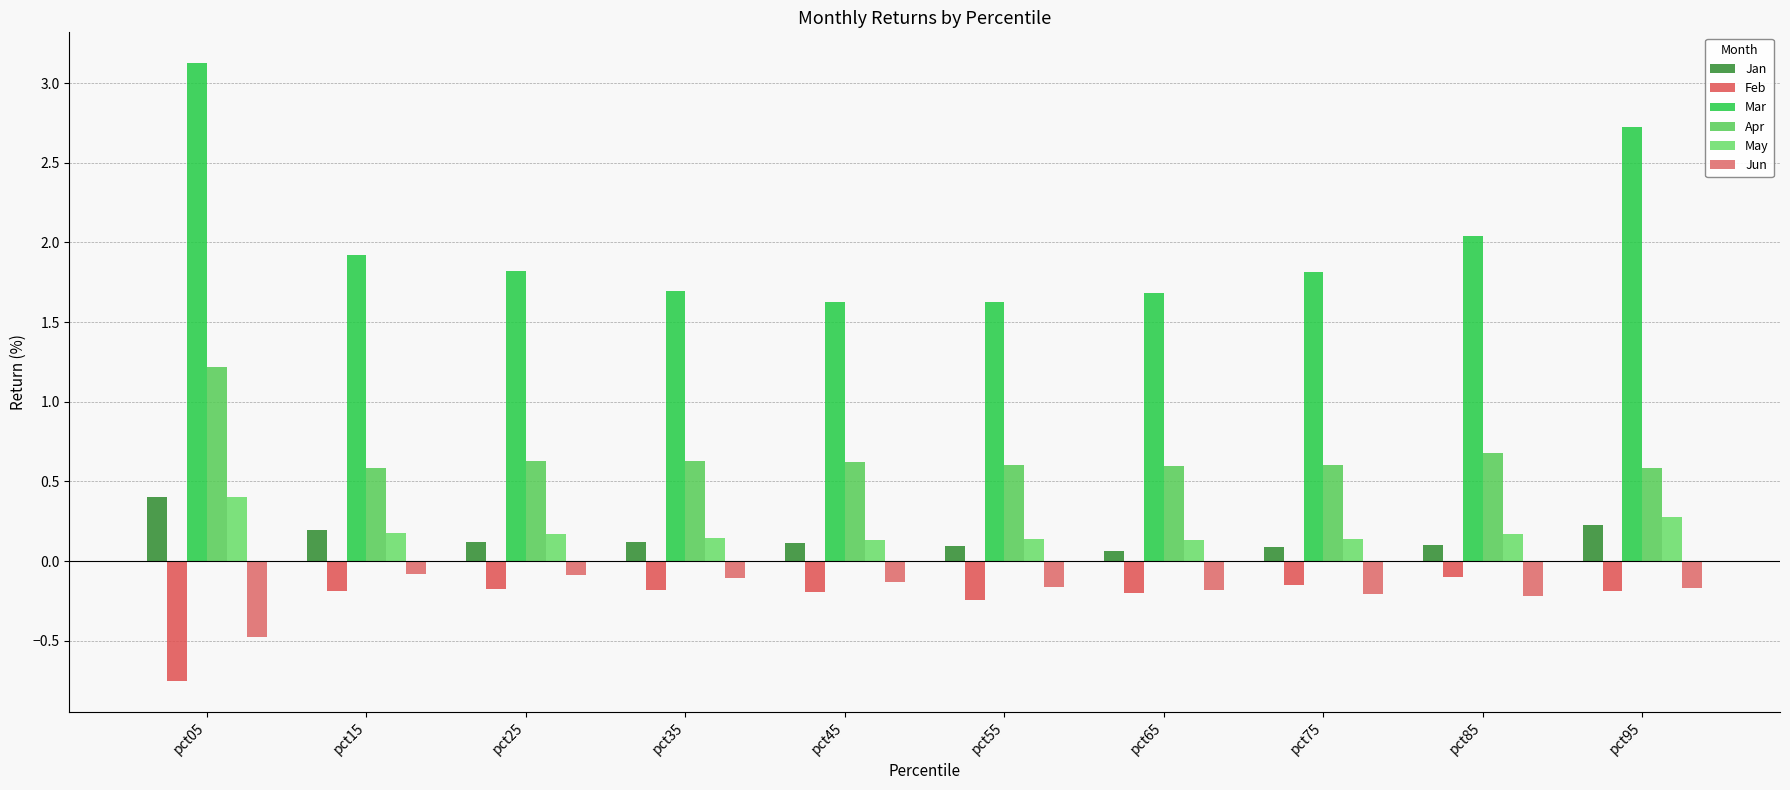

What is the highest value of the Jan series?

0.4